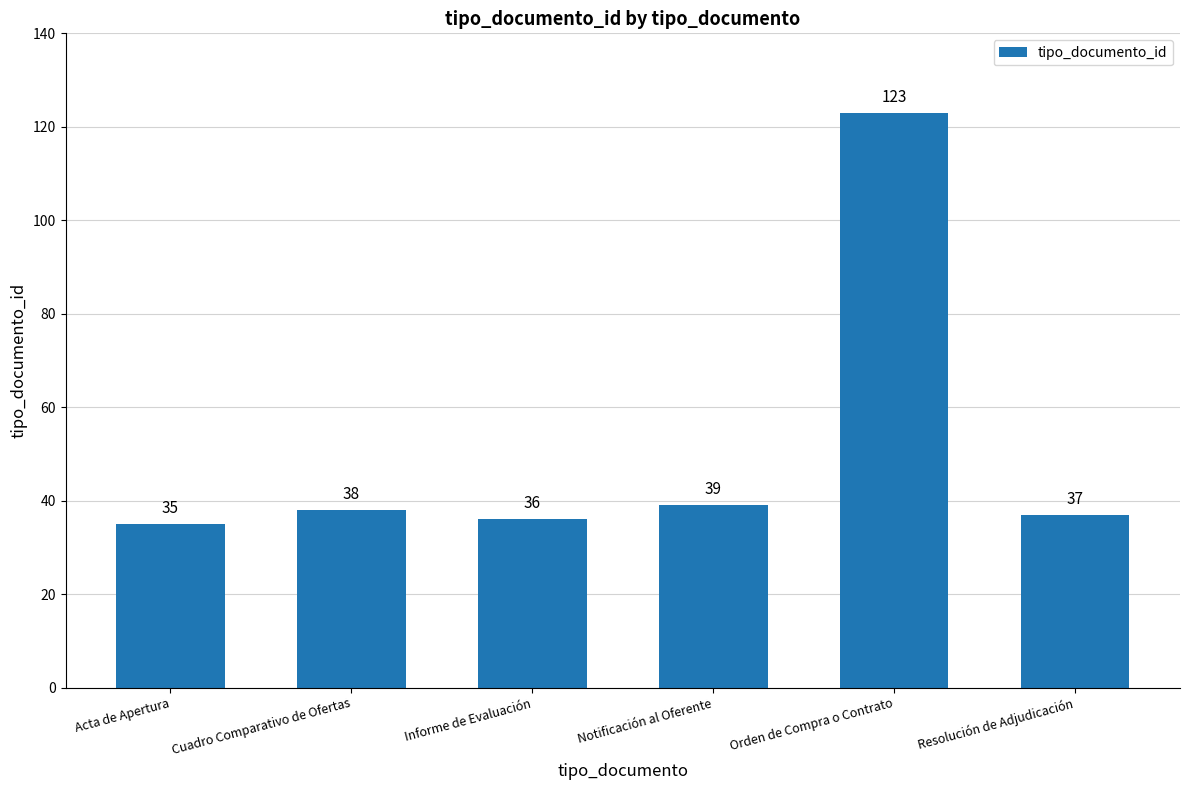

Reading left to right, transcribe all the data shown in this chart.

Acta de Apertura=35	Cuadro Comparativo de Ofertas=38	Informe de Evaluación=36	Notificación al Oferente=39	Orden de Compra o Contrato=123	Resolución de Adjudicación=37